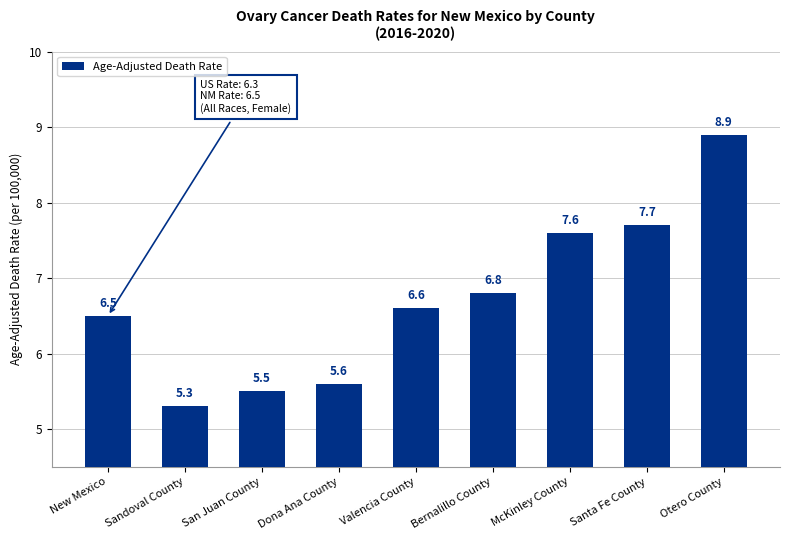

Rank the categories by value from highest to lowest.

Otero County, Santa Fe County, McKinley County, Bernalillo County, Valencia County, New Mexico, Dona Ana County, San Juan County, Sandoval County